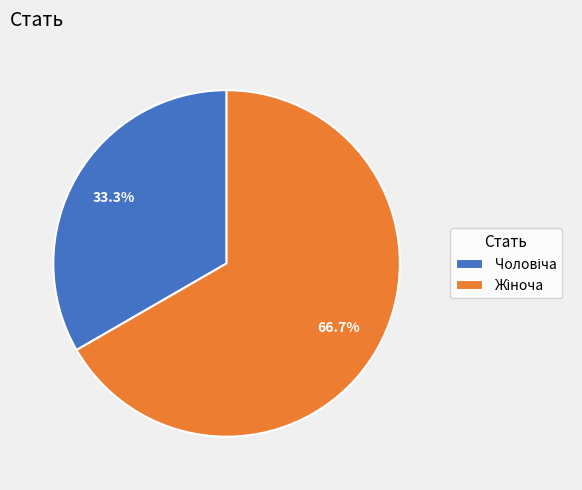

Is there a majority slice in this chart?

Yes